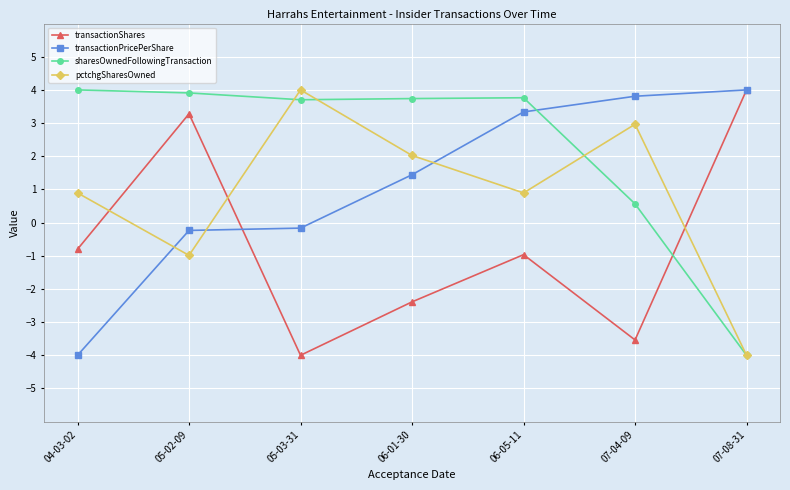

How many interior local peaks does the pctchgSharesOwned series have?

2